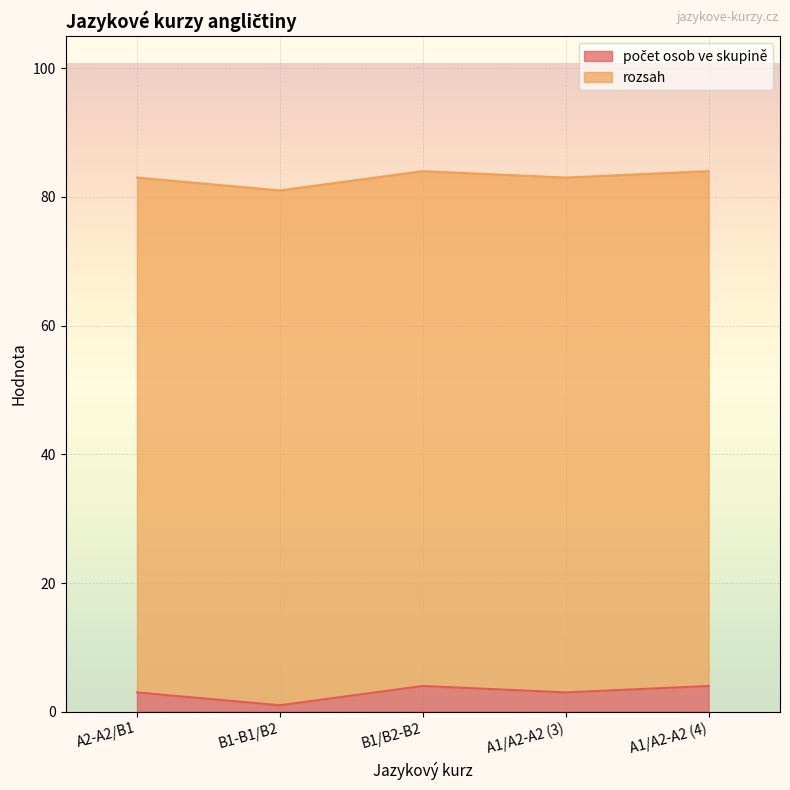

Read the value at A1/A2-A2 (4).

4